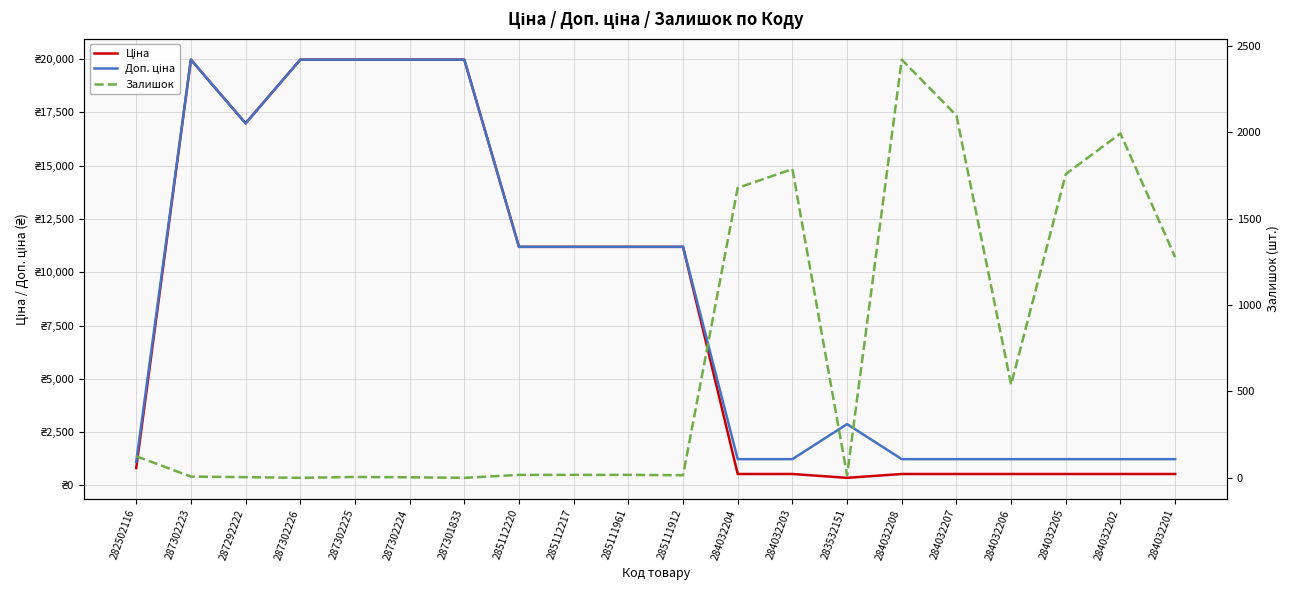

In Ціна, how many points are lower than both neighbors (excluding endpoints)?

2